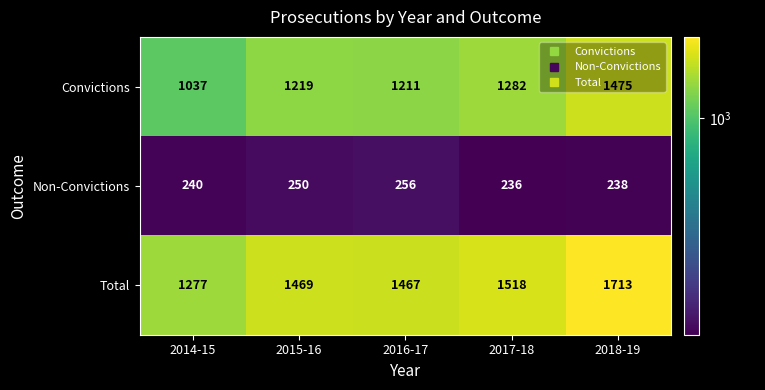

What is the difference between the Convictions values at 2018-19 and 2015-16?

256